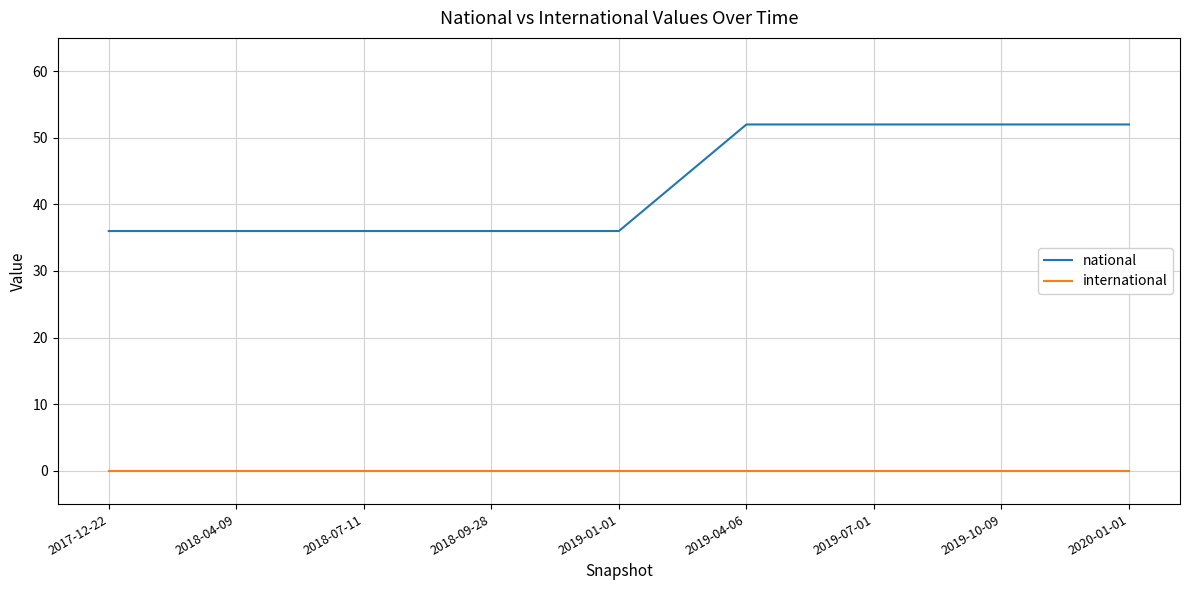

Reading right to left, extract all data points from this chart.

national: 52	52	52	52	36	36	36	36	36
international: 0	0	0	0	0	0	0	0	0